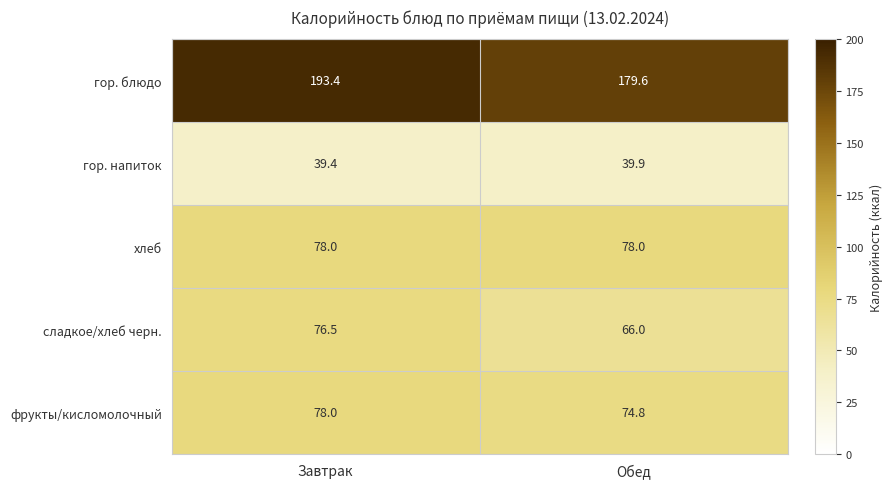

At how many categories does at least one series exceed 87?

2